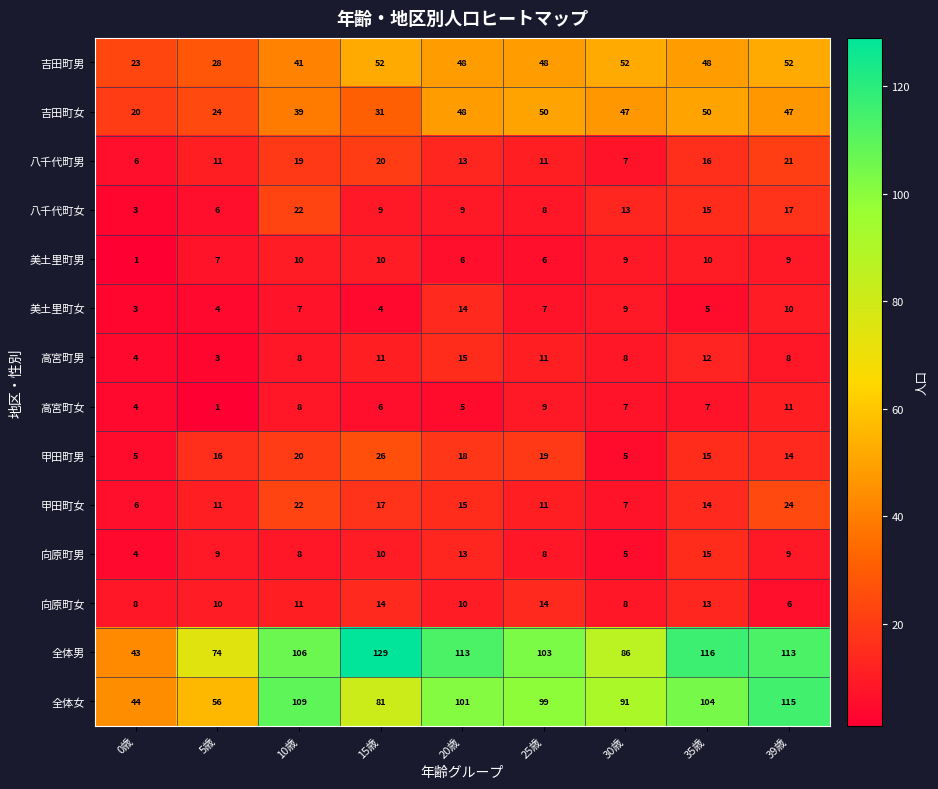

What is the difference between the second highest and minimum values in the 八千代町女 series?

14